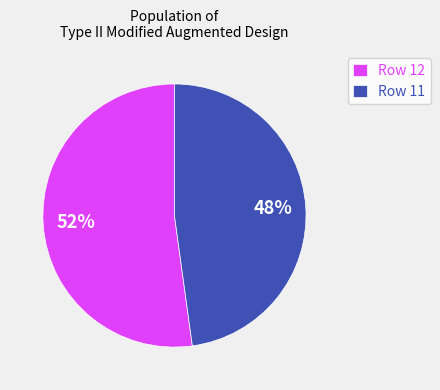

Is it true that Row 11 is 56% of the pie?

False